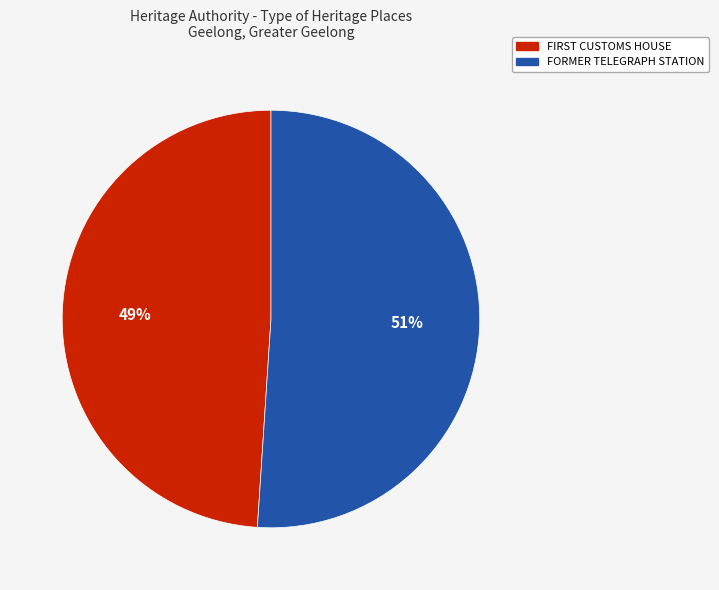

Which category has the biggest portion of the pie?

FORMER TELEGRAPH STATION